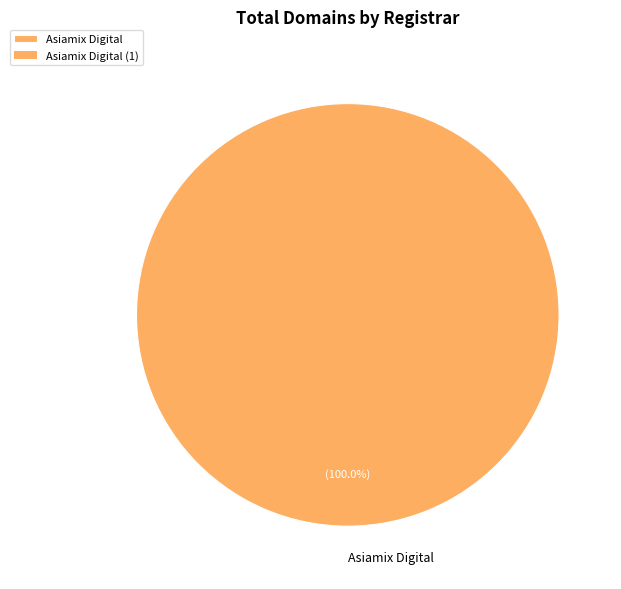

Which slice represents more than half of the pie?

Asiamix Digital